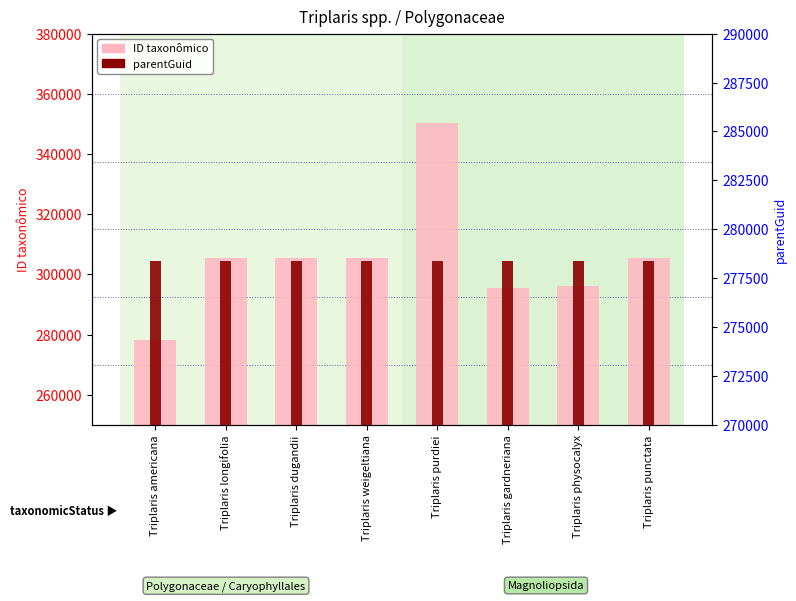

At how many categories does at least one series exceed 334073?

1